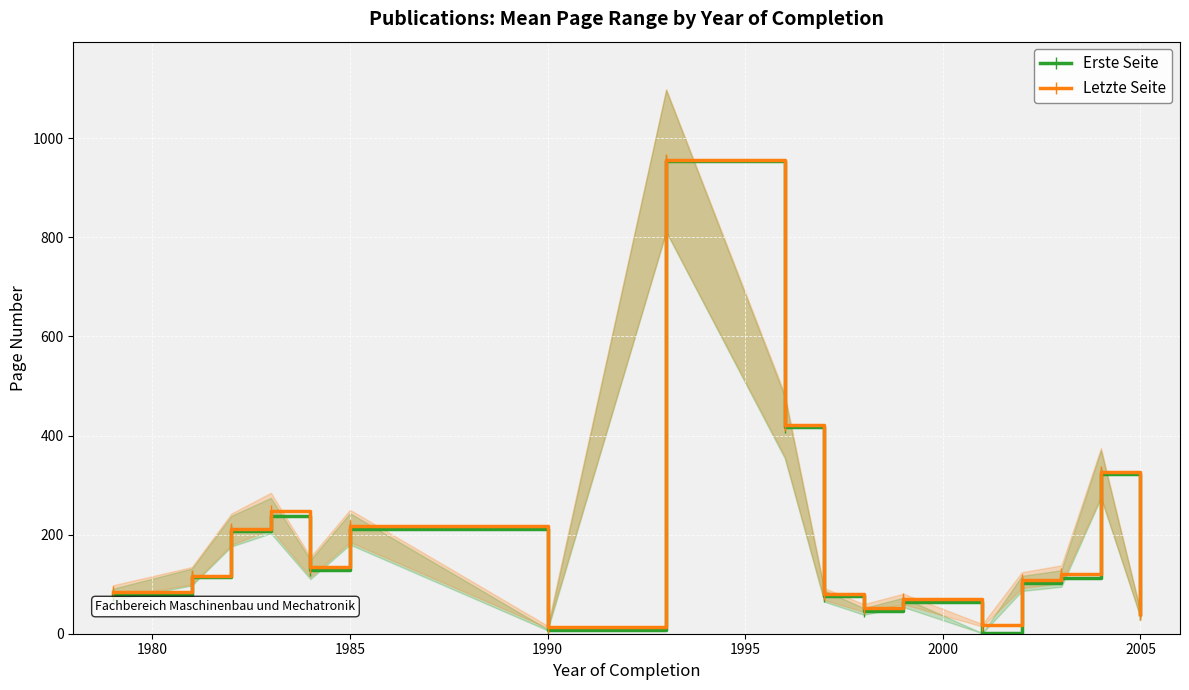

The Letzte Seite series shows 14.0 at 1990. True or false?

True